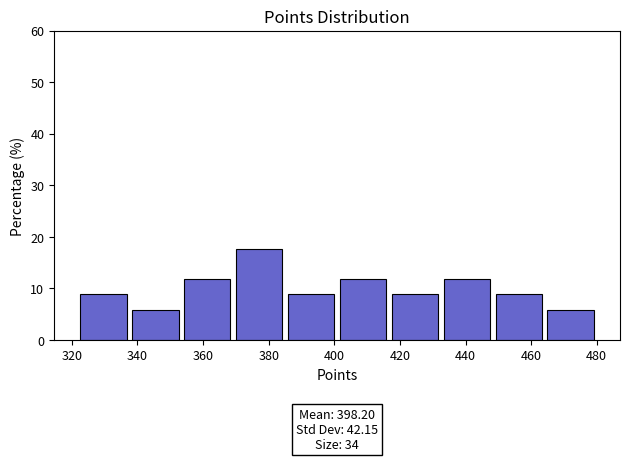

Which range on the x-axis has the tallest bar?

370 to 386